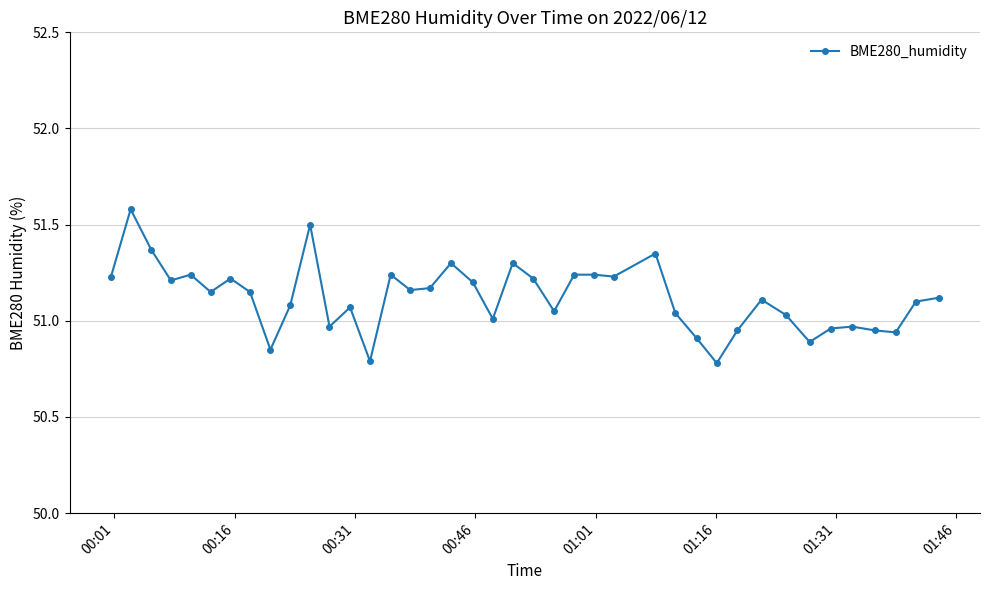

What is the difference between the second highest and second lowest values?

0.7